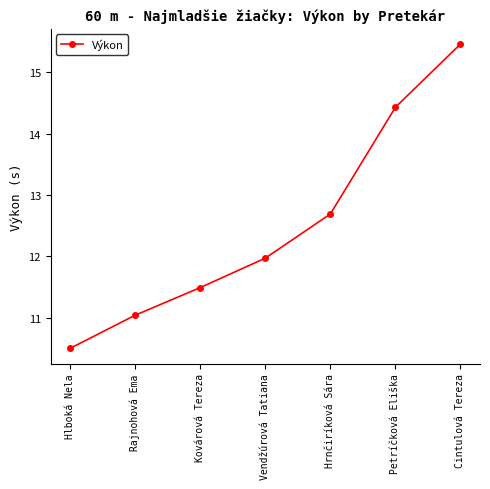

What is the label of the 1st point from the left?

Hlboká Nela